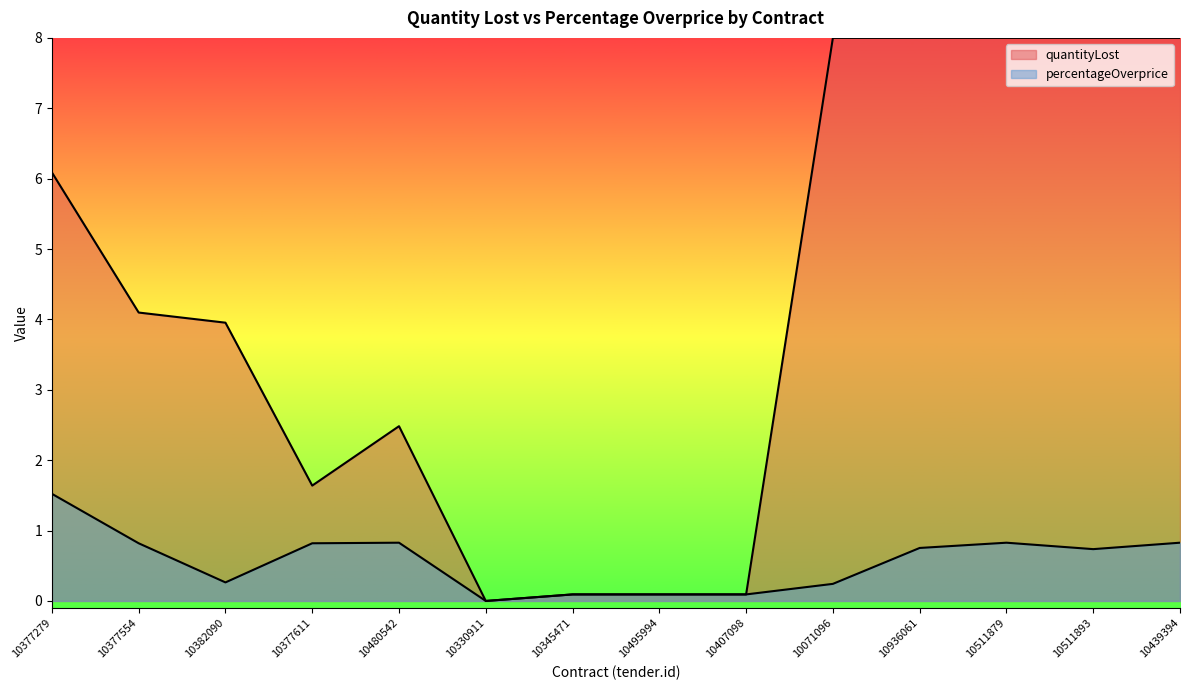

How many lines are shown in the chart?

2